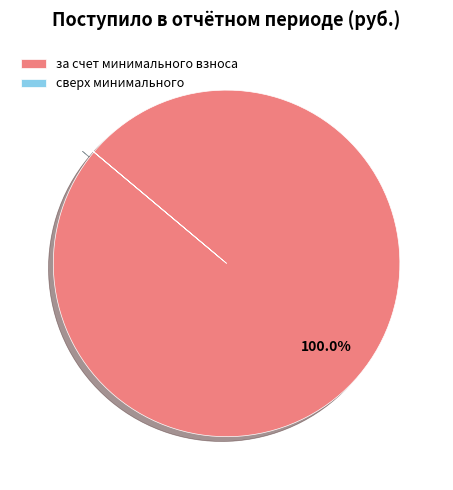

What is the largest slice in the pie chart?

за счет минимального взноса